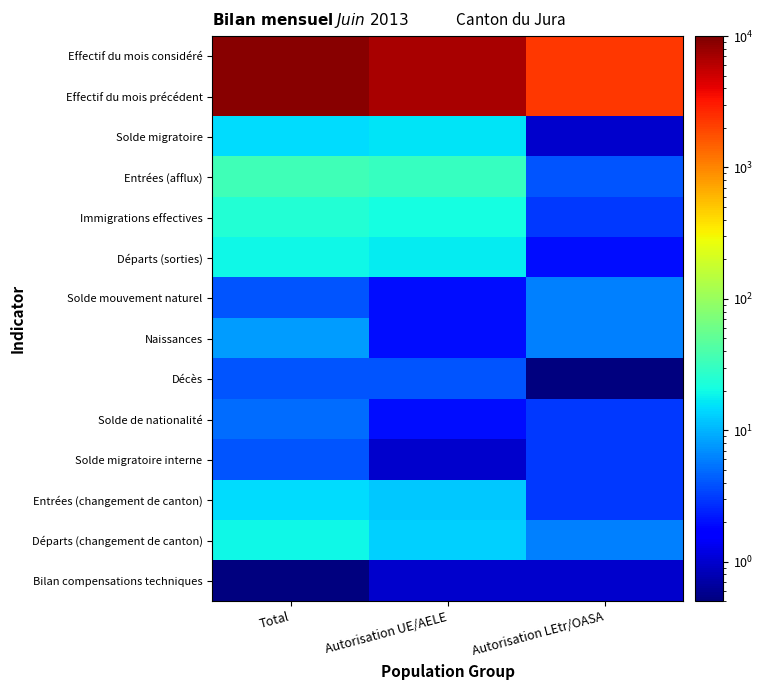

Reading right to left, what are all the values shown in this chart?

Effectif du mois considéré: Autorisation LEtr/OASA=2235.0	Autorisation UE/AELE=6985.0	Total=9220.0
Effectif du mois précédent: Autorisation LEtr/OASA=2237.0	Autorisation UE/AELE=6973.0	Total=9210.0
Solde migratoire: Autorisation LEtr/OASA=1.0	Autorisation UE/AELE=16.0	Total=15.0
Entrées (afflux): Autorisation LEtr/OASA=4.0	Autorisation UE/AELE=31.0	Total=35.0
Immigrations effectives: Autorisation LEtr/OASA=3.0	Autorisation UE/AELE=21.0	Total=24.0
Départs (sorties): Autorisation LEtr/OASA=2.0	Autorisation UE/AELE=17.0	Total=19.0
Solde mouvement naturel: Autorisation LEtr/OASA=6.0	Autorisation UE/AELE=2.0	Total=4.0
Naissances: Autorisation LEtr/OASA=6.0	Autorisation UE/AELE=2.0	Total=8.0
Décès: Autorisation LEtr/OASA=0.5	Autorisation UE/AELE=4.0	Total=4.0
Solde de nationalité: Autorisation LEtr/OASA=3.0	Autorisation UE/AELE=2.0	Total=5.0
Solde migratoire interne: Autorisation LEtr/OASA=3.0	Autorisation UE/AELE=1.0	Total=4.0
Entrées (changement de canton): Autorisation LEtr/OASA=3.0	Autorisation UE/AELE=12.0	Total=15.0
Départs (changement de canton): Autorisation LEtr/OASA=6.0	Autorisation UE/AELE=13.0	Total=19.0
Bilan compensations techniques: Autorisation LEtr/OASA=1.0	Autorisation UE/AELE=1.0	Total=0.5